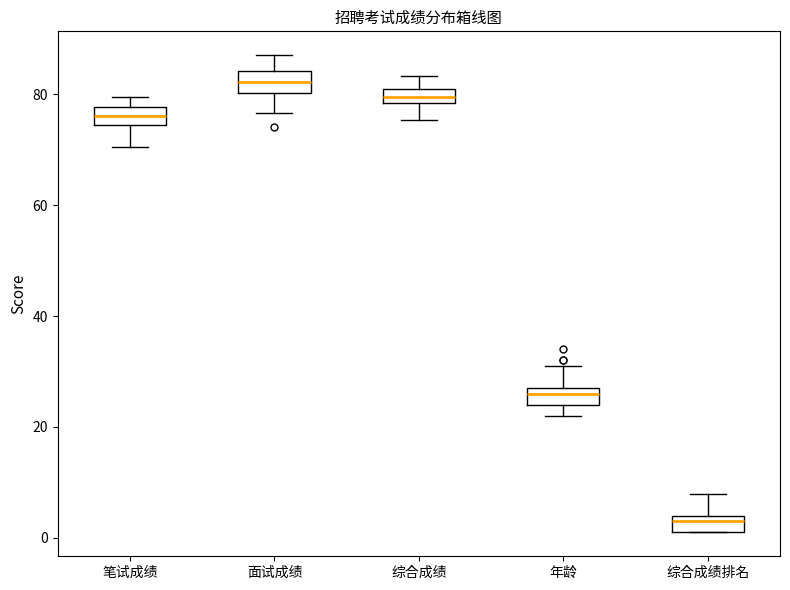

Which box has the highest median line?

面试成绩